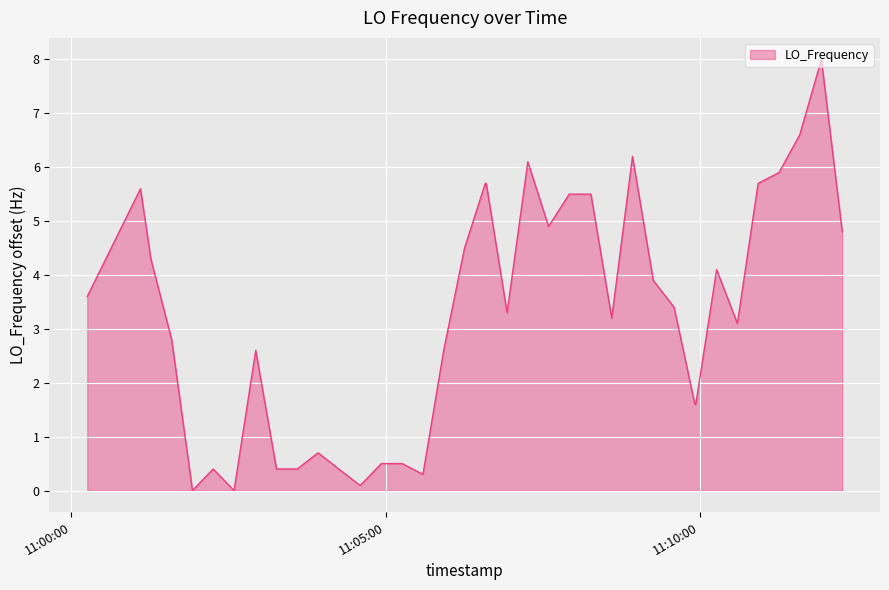

What is the maximum value shown in the chart?

8.0